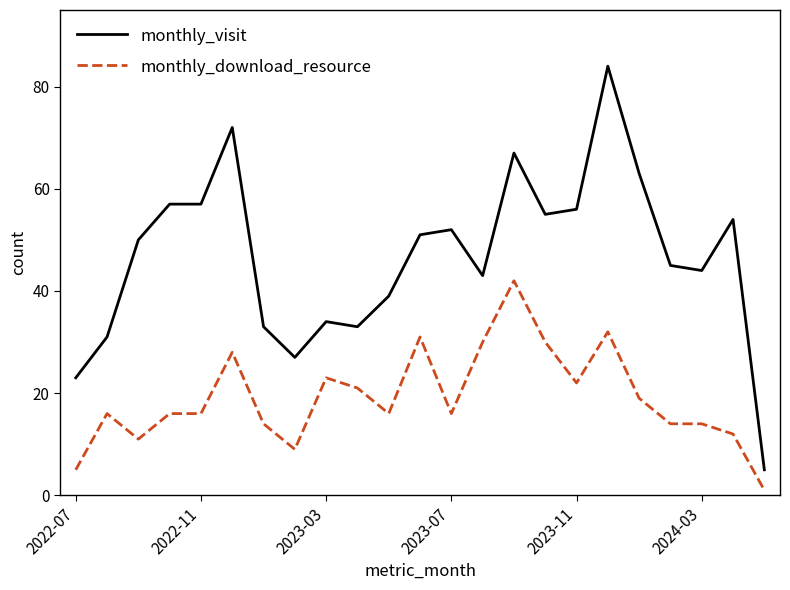

Which series has the widest spread of values?

monthly_visit